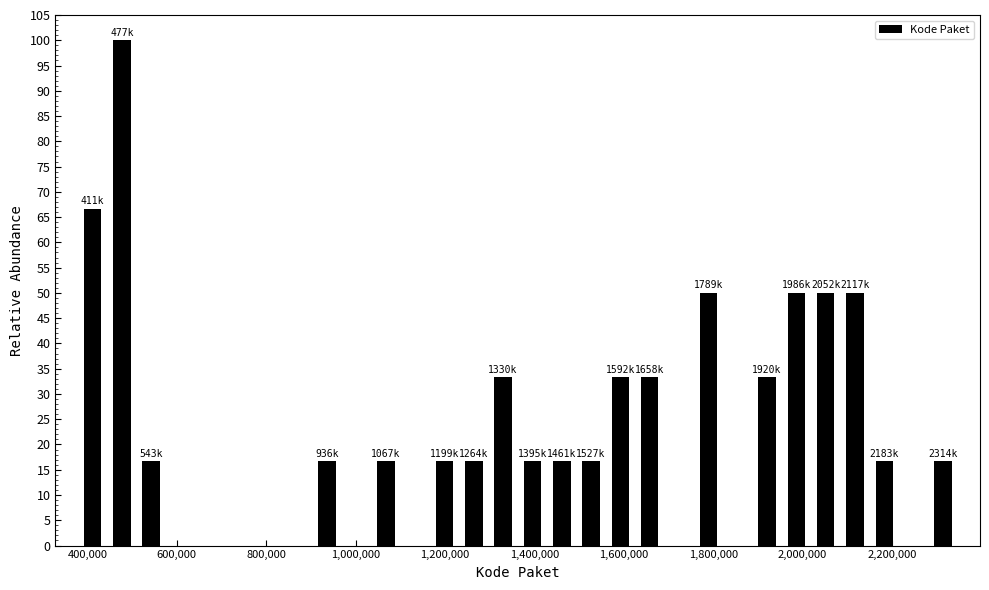

Read against the x-axis, roughly where is the centre of the tallest bar?

480000